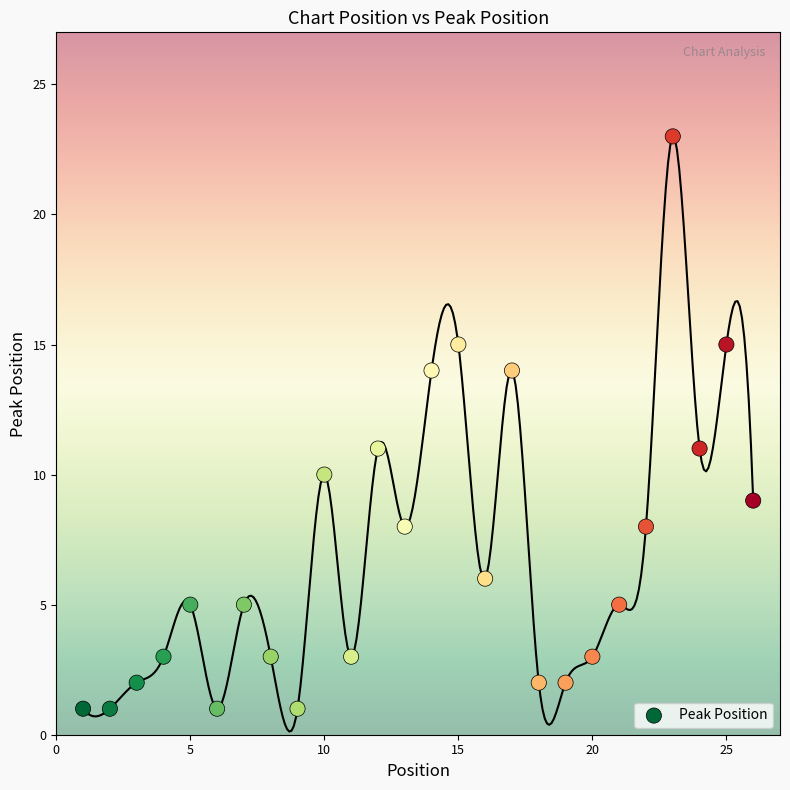

What is the range of X values (max minus min)?

25